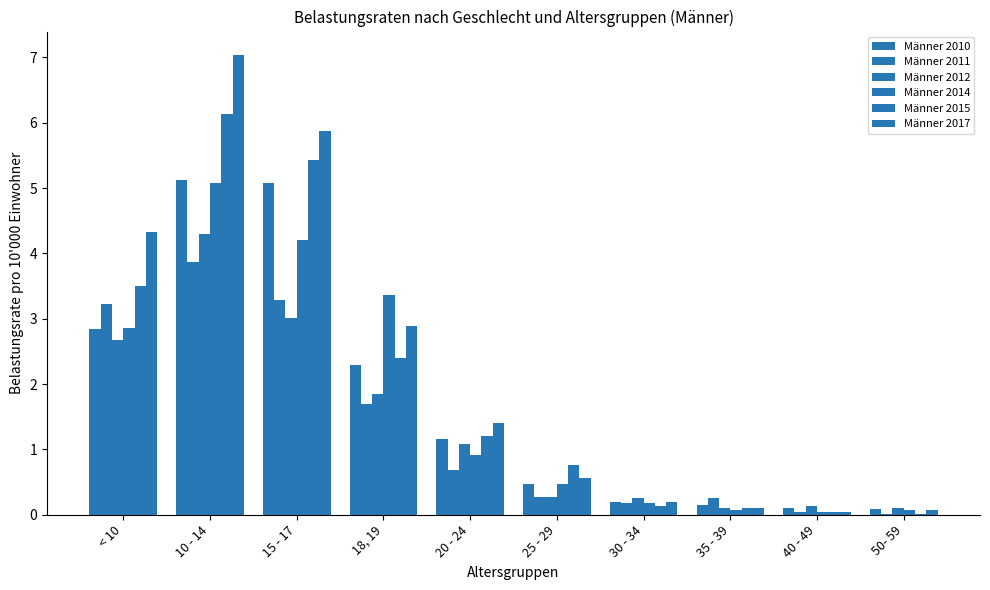

Reading left to right, transcribe all the data shown in this chart.

Männer 2010: 2.8	5.1	5.1	2.3	1.2	0.5	0.2	0.1	0.1	0.1
Männer 2011: 3.2	3.9	3.3	1.7	0.7	0.3	0.2	0.3	0.0	0.0
Männer 2012: 2.7	4.3	3.0	1.8	1.1	0.3	0.3	0.1	0.1	0.1
Männer 2014: 2.9	5.1	4.2	3.4	0.9	0.5	0.2	0.1	0.0	0.1
Männer 2015: 3.5	6.1	5.4	2.4	1.2	0.8	0.1	0.1	0.0	0.0
Männer 2017: 4.3	7.0	5.9	2.9	1.4	0.6	0.2	0.1	0.0	0.1